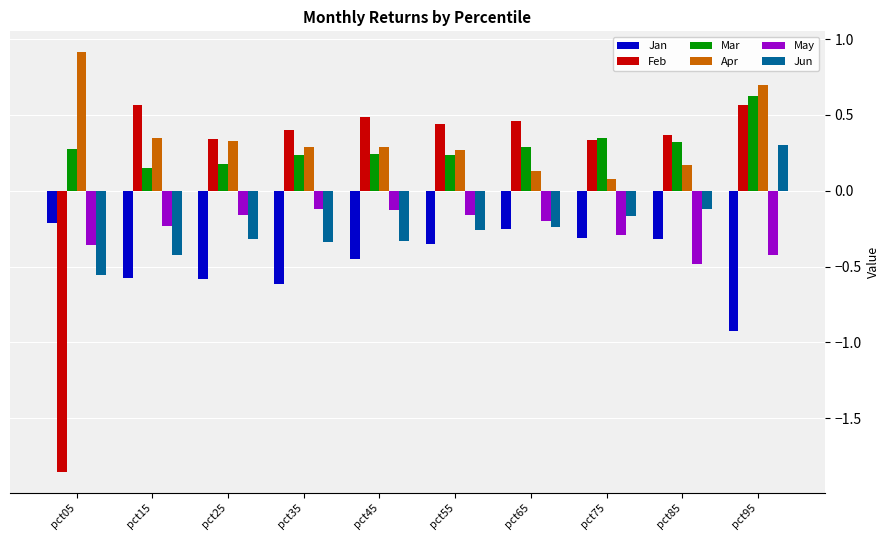

Which series has the widest spread of values?

Feb